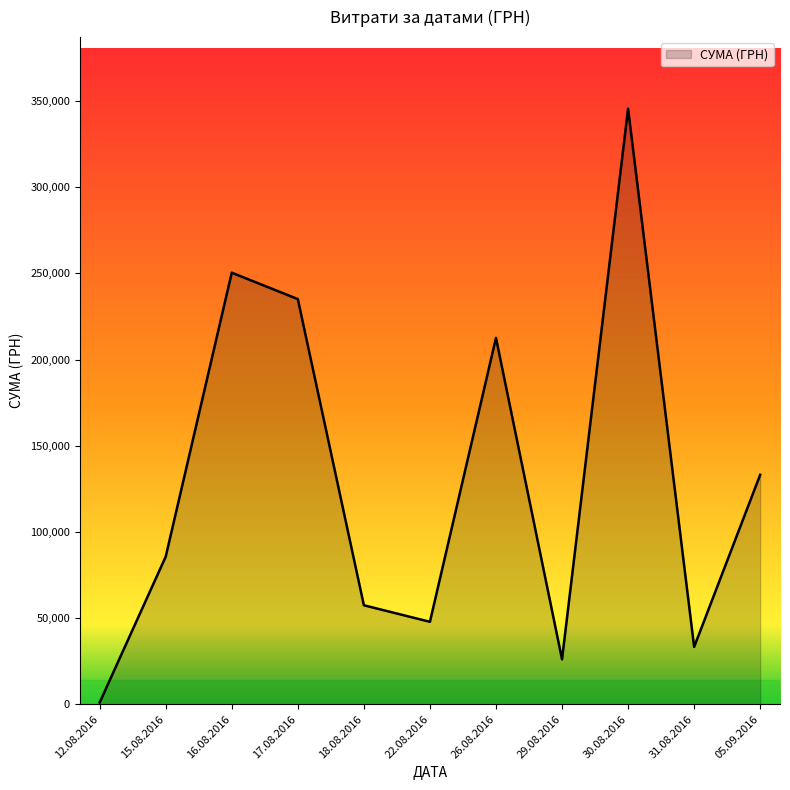

Rank the categories by value from lowest to highest.

12.08.2016, 29.08.2016, 31.08.2016, 22.08.2016, 18.08.2016, 15.08.2016, 05.09.2016, 26.08.2016, 17.08.2016, 16.08.2016, 30.08.2016